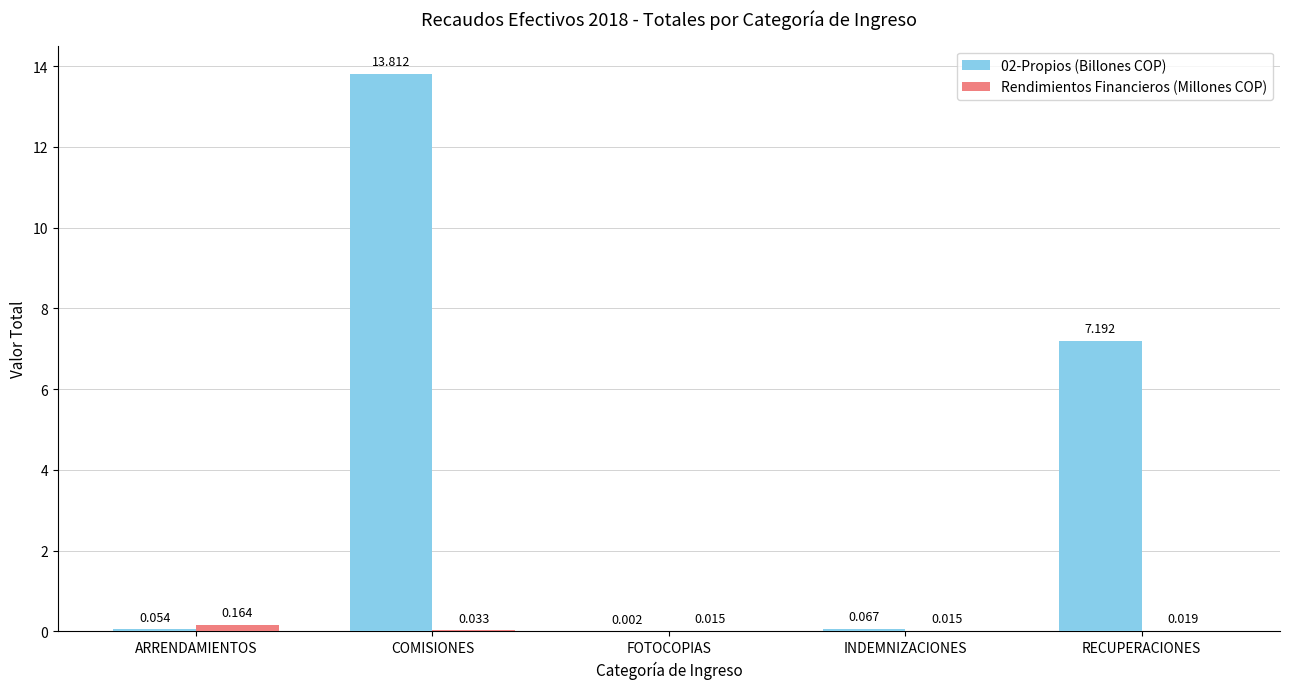

Are the bars grouped side by side (vs. stacked)?

Yes